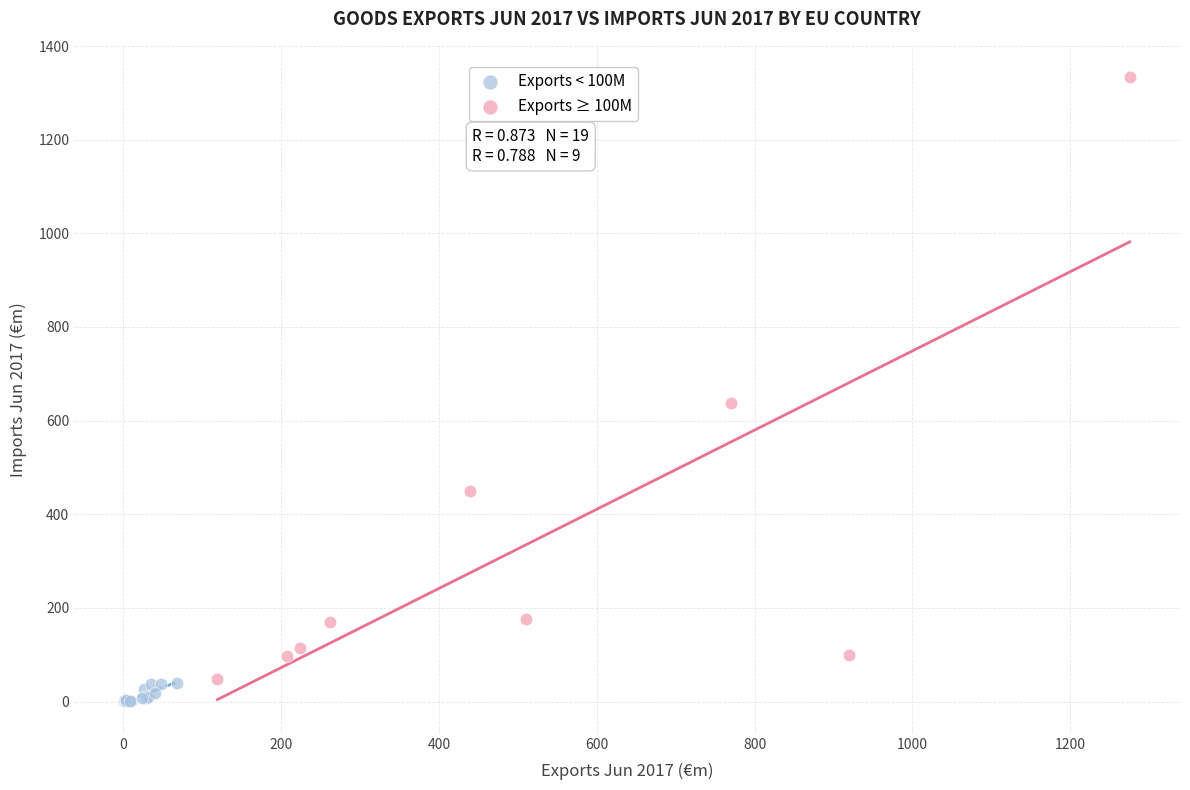

What are all the series names shown in the legend?

Exports < 100M, Exports ≥ 100M